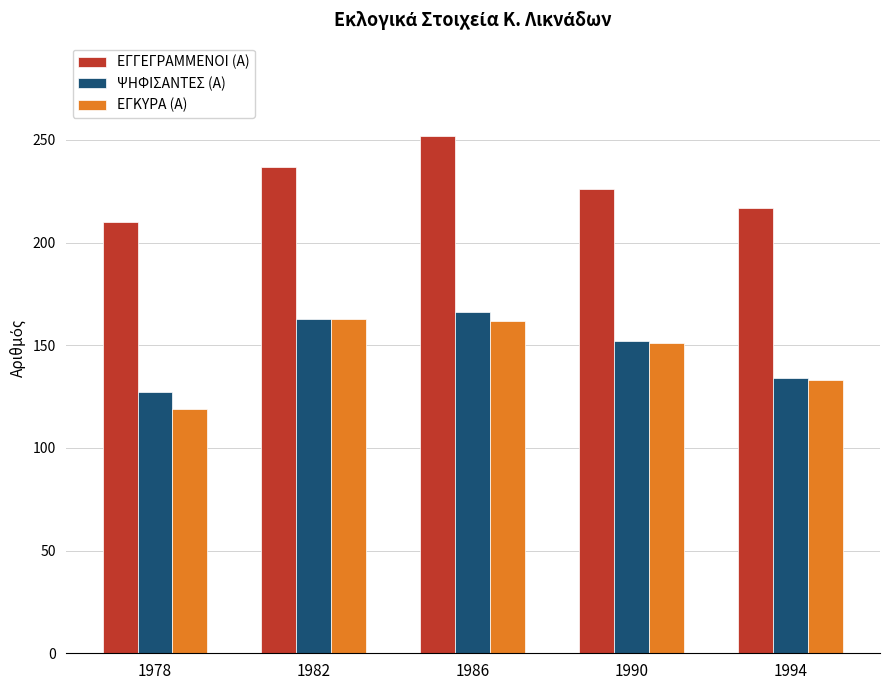

At which label does ΕΓΓΕΓΡΑΜΜΕΝΟΙ (Α) first exceed 226?

1982